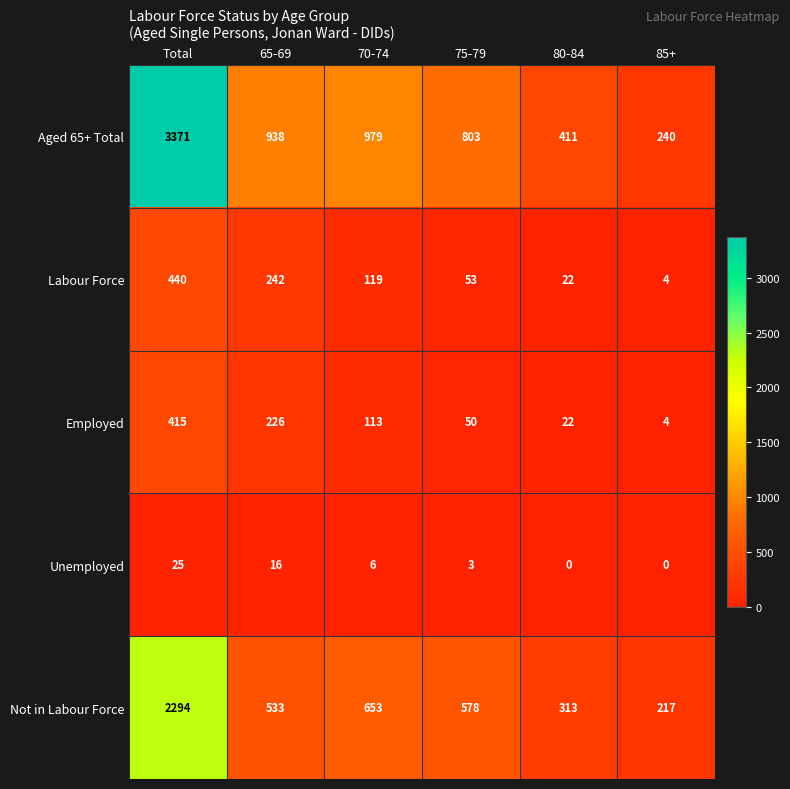

What is the sum of all Labour Force values?

880